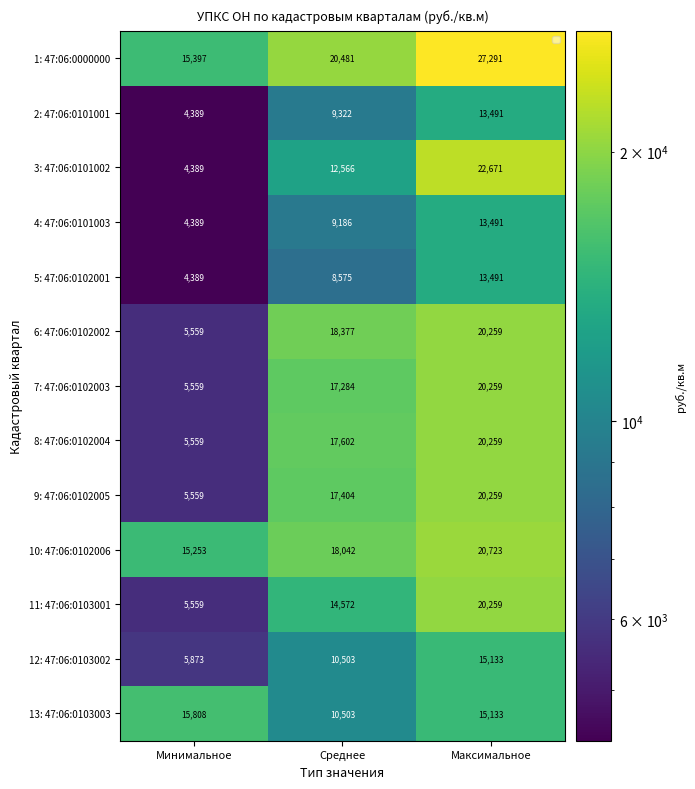

How many series are shown in this chart?

13